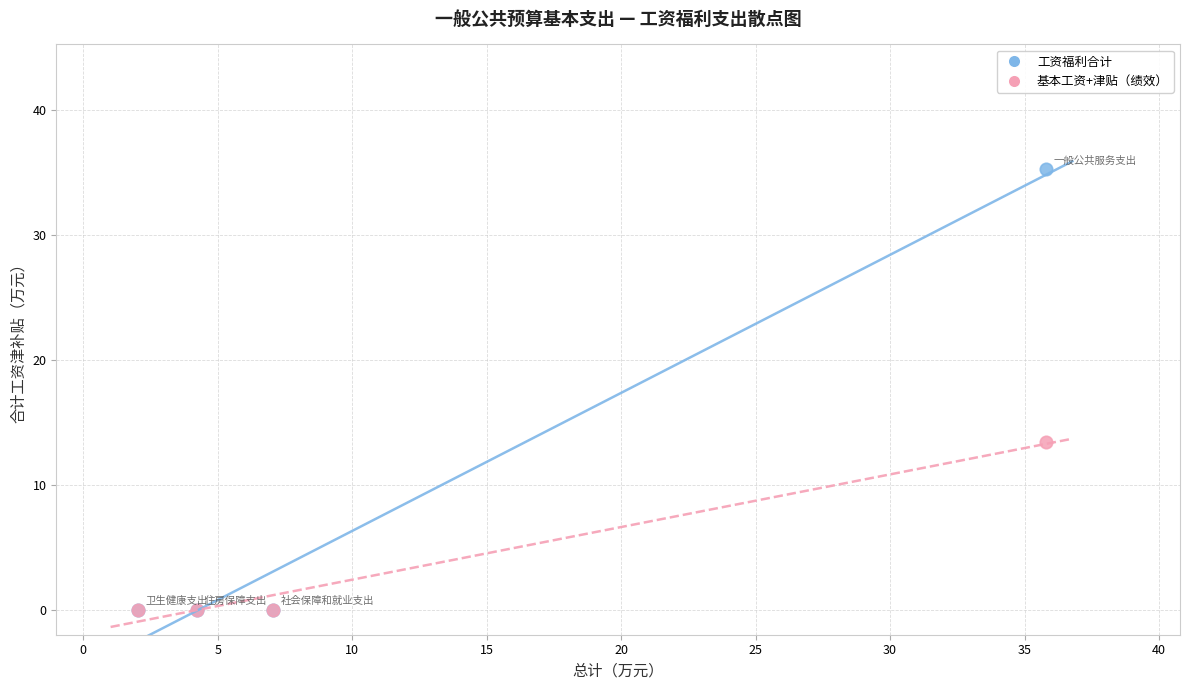

Across all series, what Y value is closest to 17?

13.4